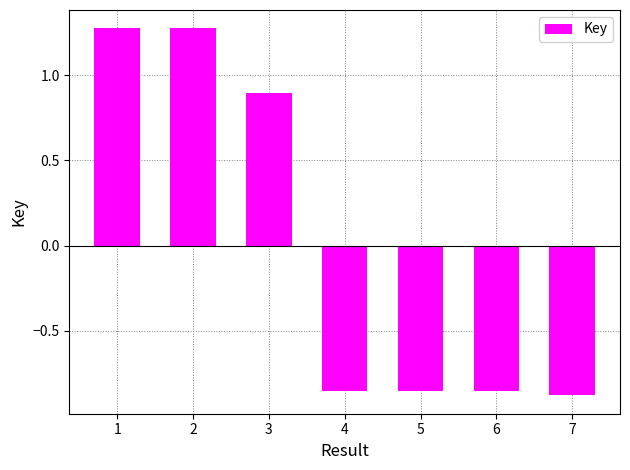

Between 7 and 2, which is larger?

2